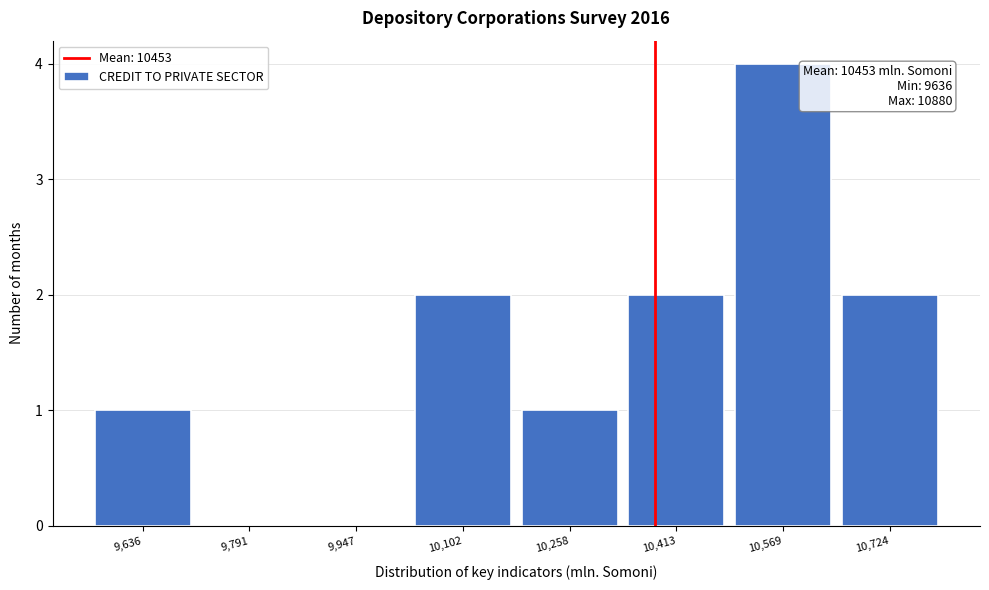

Reading left to right, what are all the values shown in this chart?

9,636=1	9,791=0	9,947=0	10,102=2	10,258=1	10,413=2	10,569=4	10,724=2